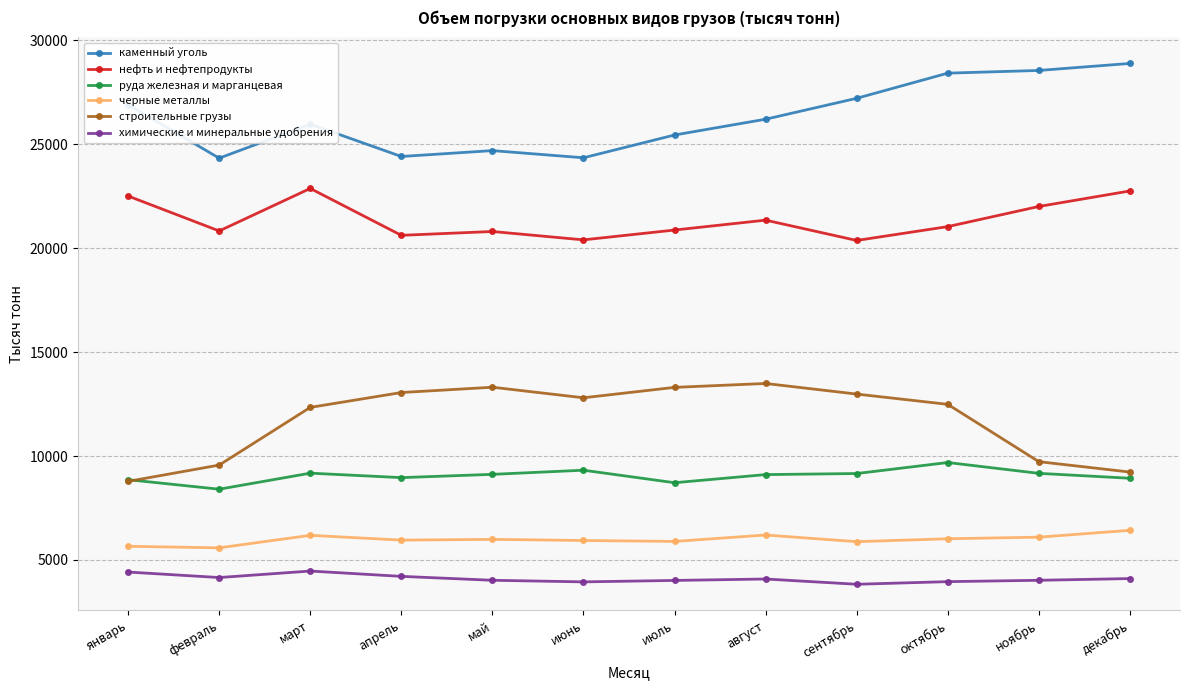

What is the label of the 6th point from the right?

июль